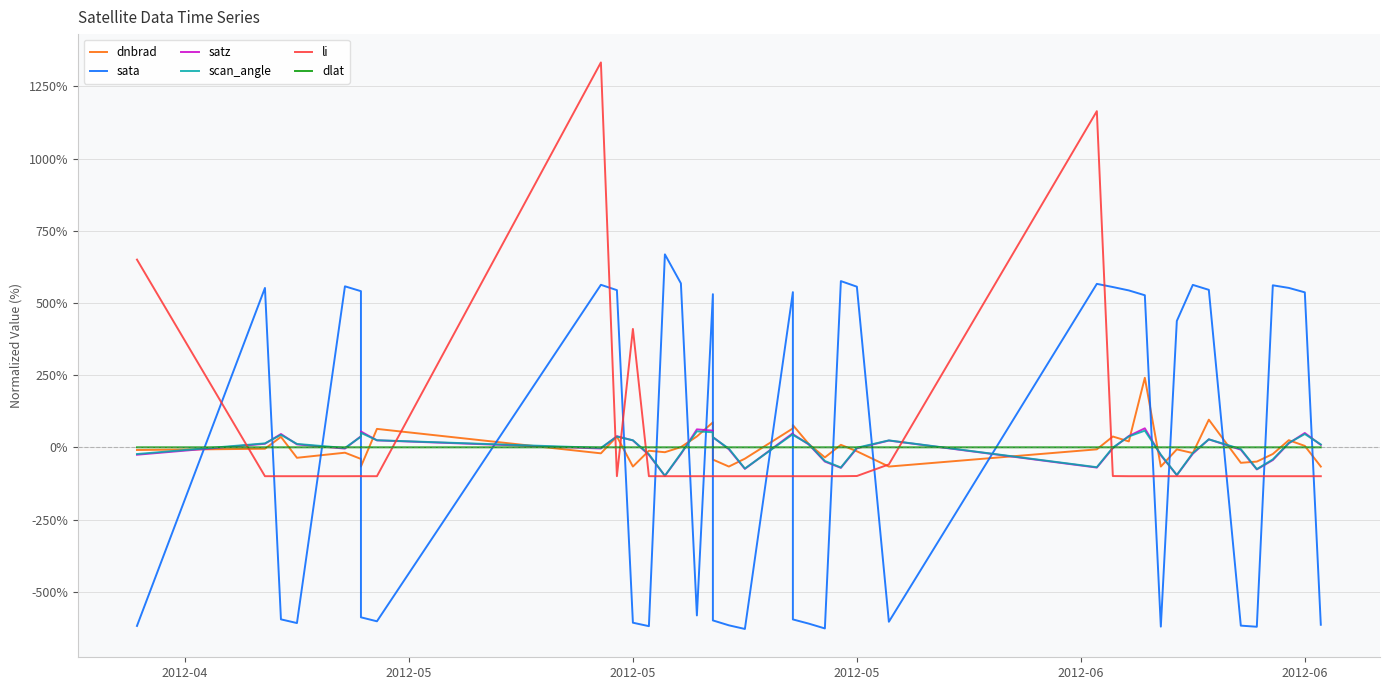

Is this an area chart (filled region under the line)?

No